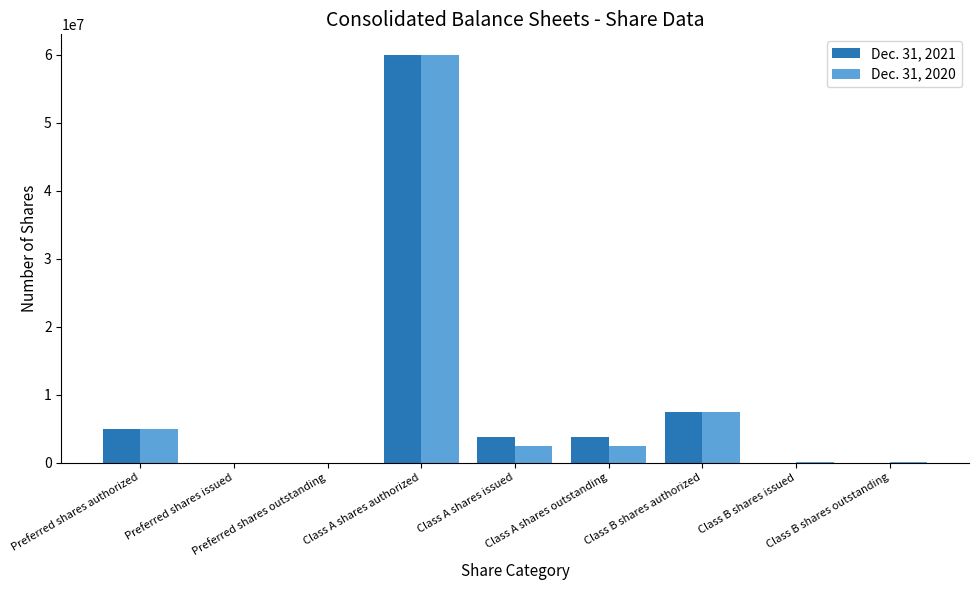

What is the sum of the Dec. 31, 2021 values at Preferred shares authorized and Preferred shares outstanding?

5000000